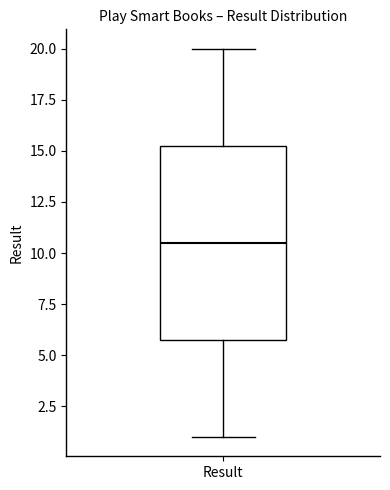

Where does the upper whisker of the box for Result end on the y-axis? The values are not printed on the chart, so give them approximately, as read against the axis.

20.0